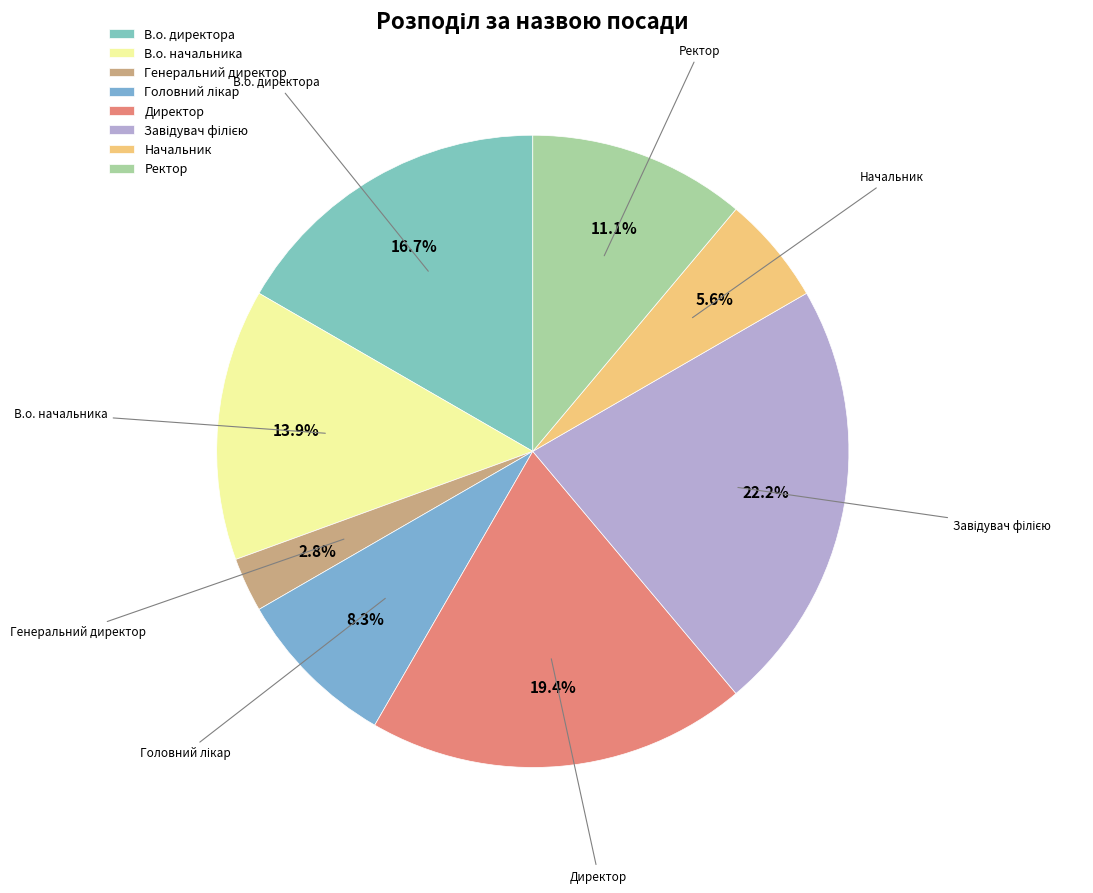

Which category has the smallest portion of the pie?

Генеральний директор